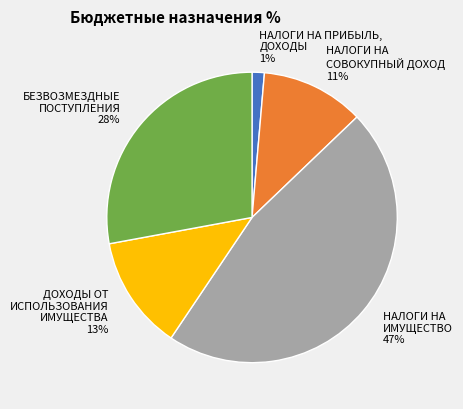

Which has a higher value, НАЛОГИ НА ПРИБЫЛЬ, ДОХОДЫ or БЕЗВОЗМЕЗДНЫЕ ПОСТУПЛЕНИЯ?

БЕЗВОЗМЕЗДНЫЕ ПОСТУПЛЕНИЯ